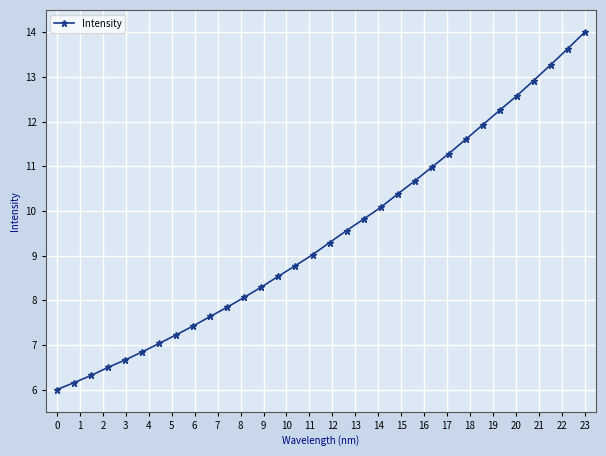

What is the value of the 21st point from the left?

10.4